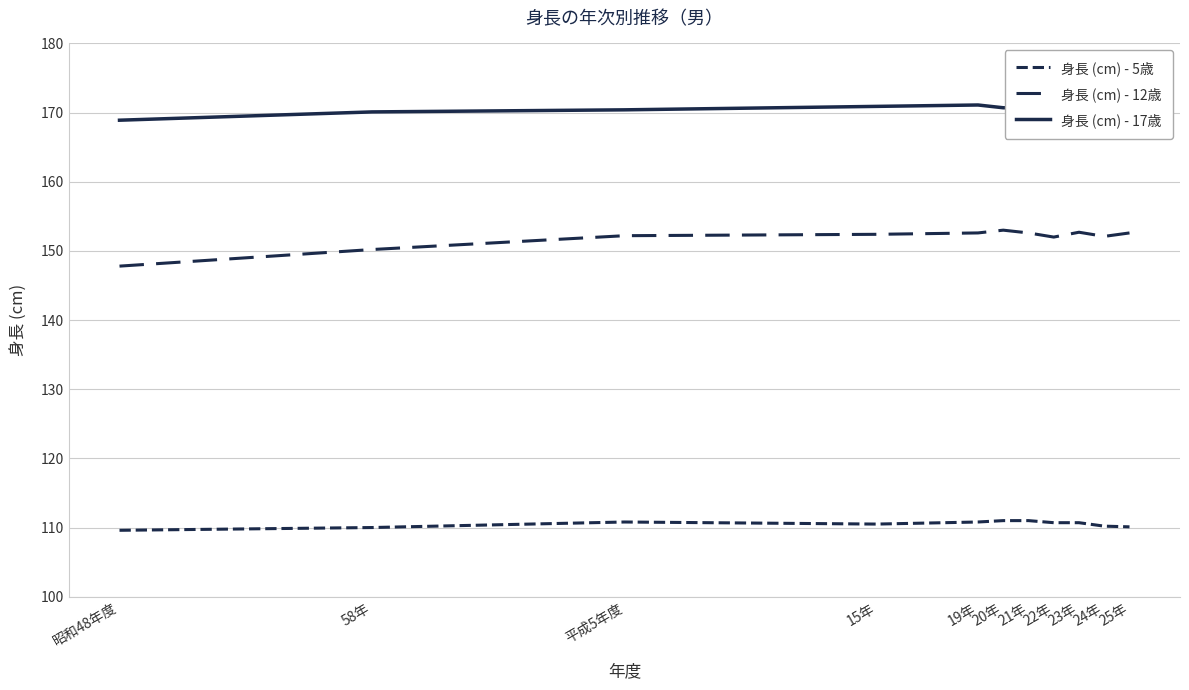

Is it true that 身長 (cm) - 17歳 equals 266.8 at 22年?

False